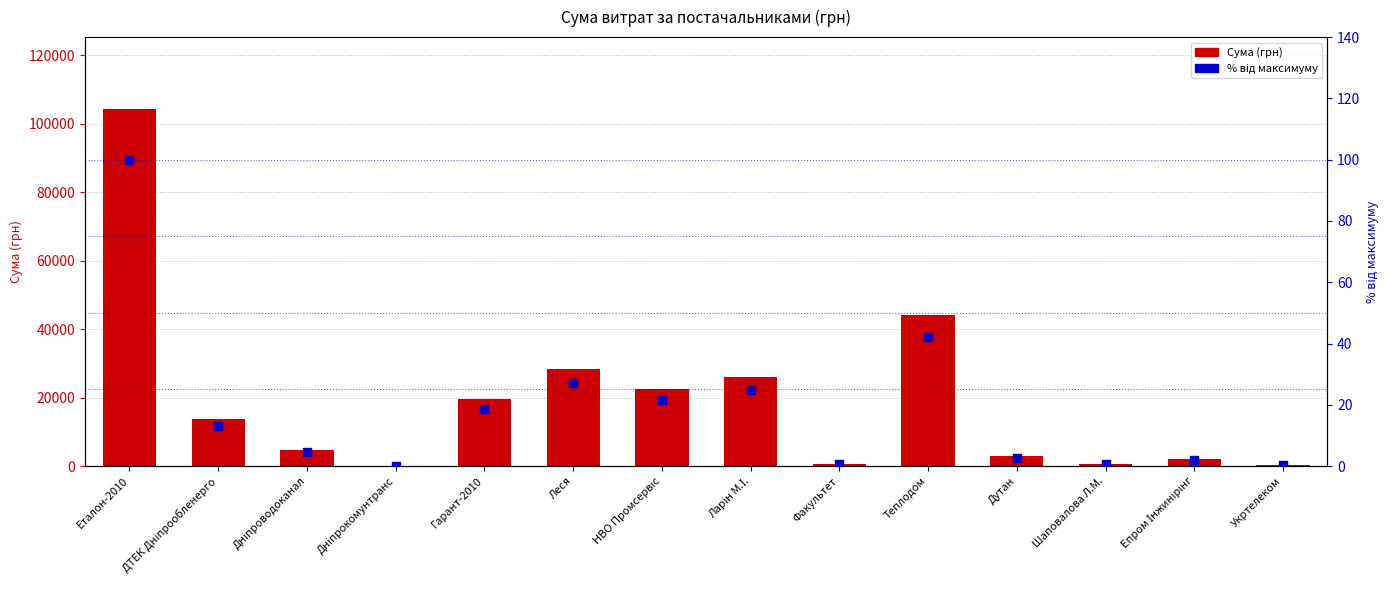

Which series has the largest Y range (max minus min)?

Сума (грн)